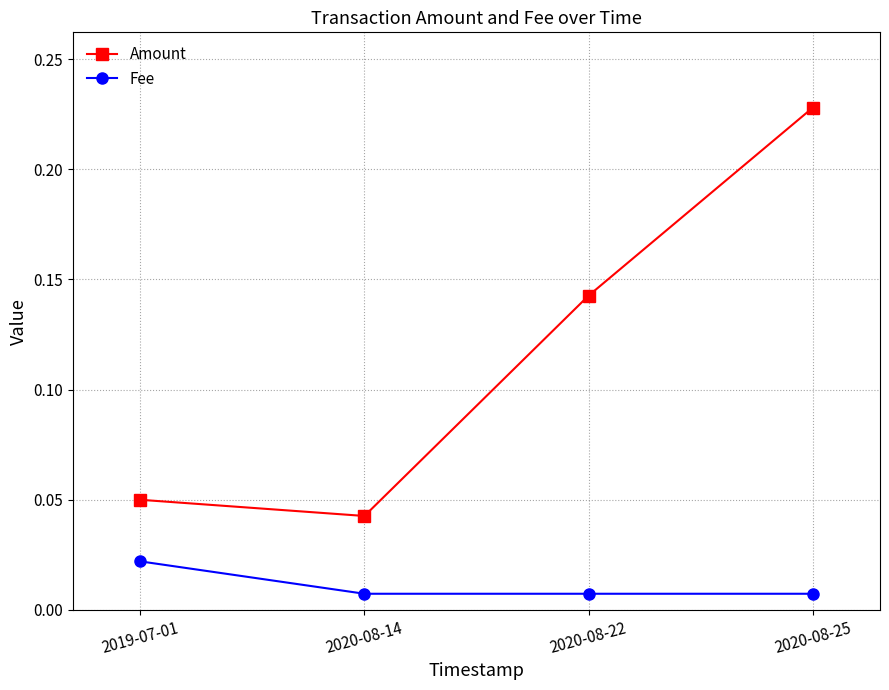

What is the sum of the Amount values at 2019-07-01 and 2020-08-25?

0.3